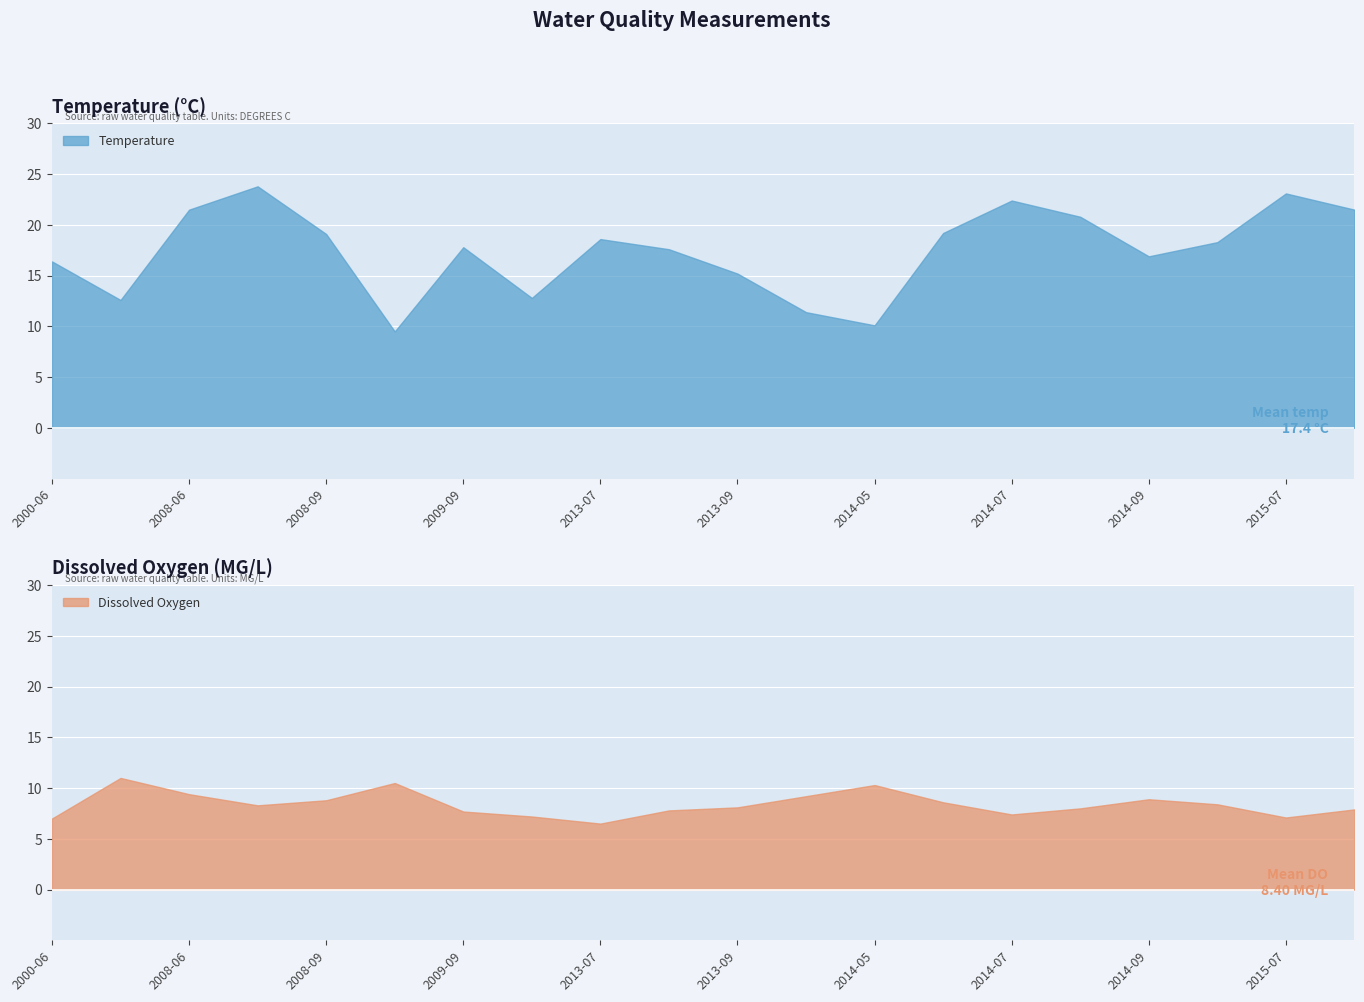

What is the value of the Dissox point at the 9th from the left?

6.5